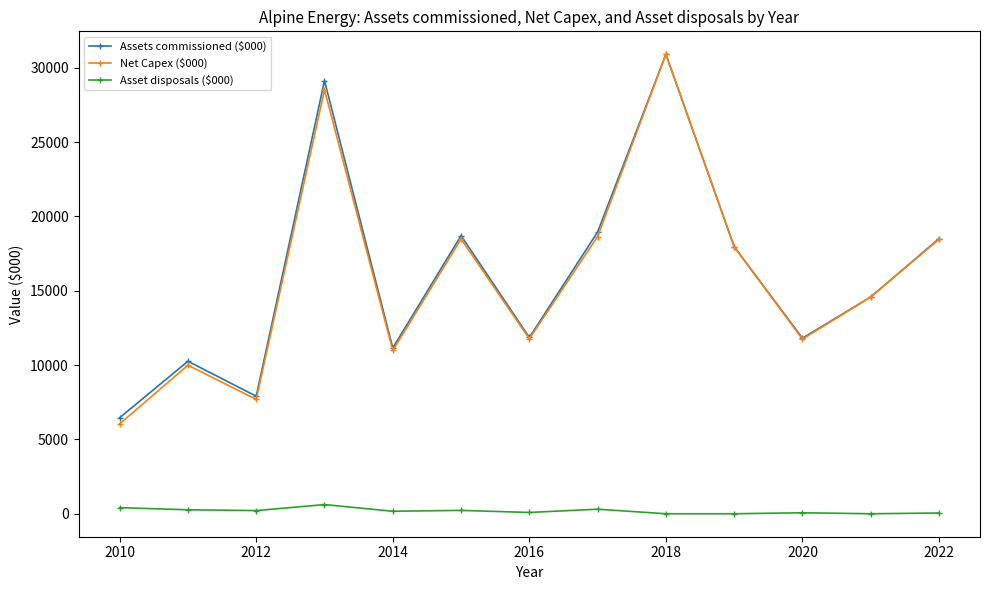

What is the value of the Assets commissioned ($000) point at the 13th from the left?

18508.7